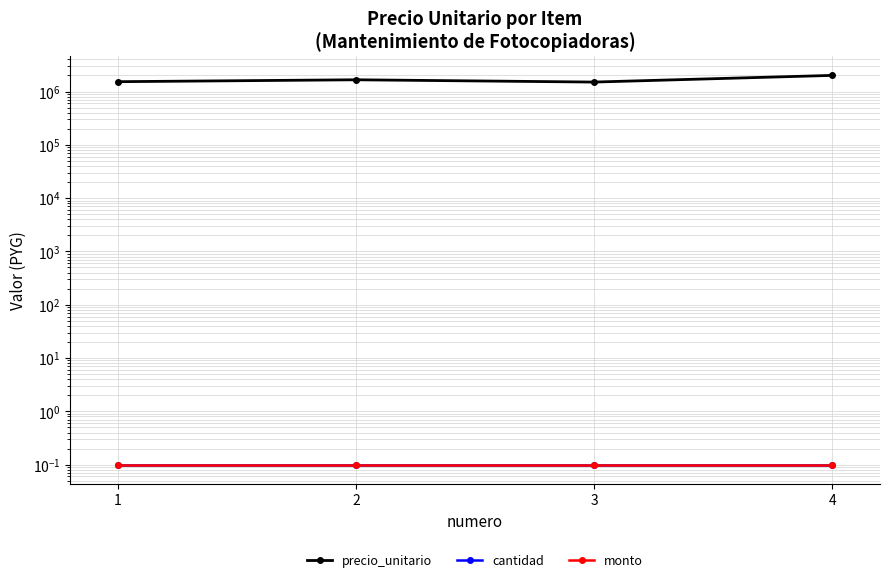

What is the sum of the precio_unitario values at 4 and 1?

3536000.0